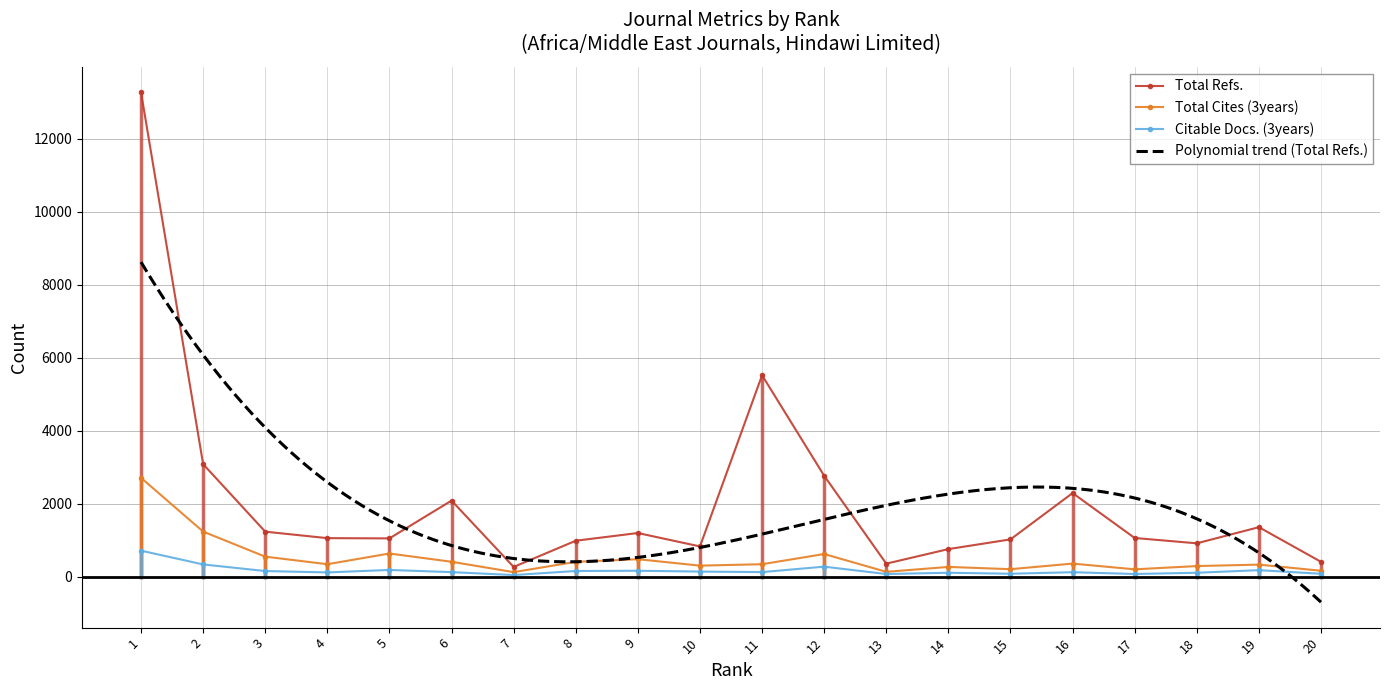

True or false: Citable Docs. (3years) and Total Cites (3years) intersect in this chart.

False